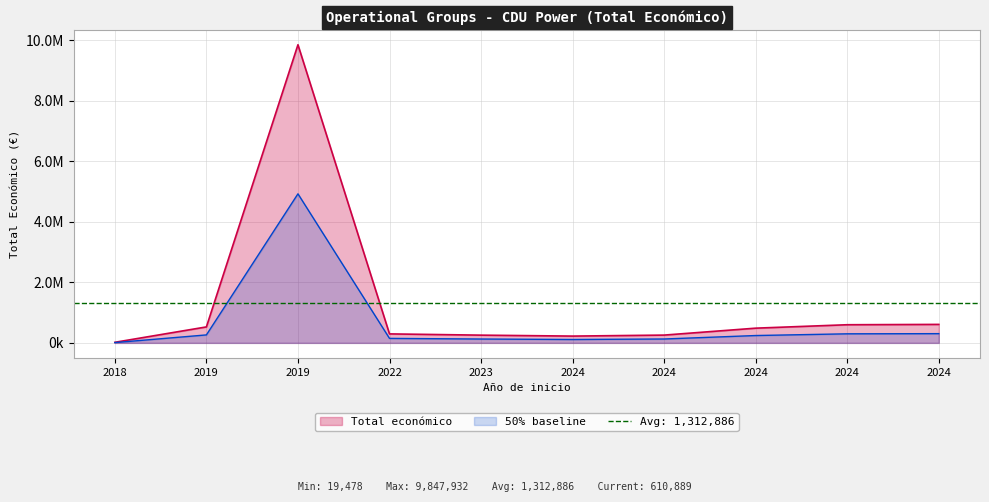

True or false: there are more than 0 points higher than both neighbors.

True